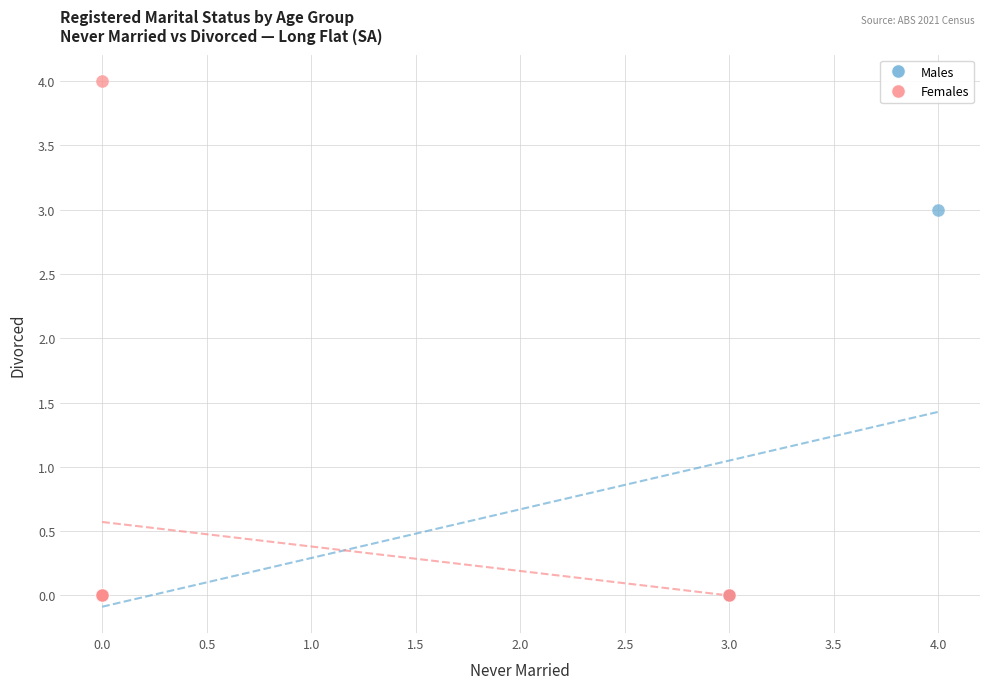

Which series reaches the maximum Y coordinate?

Females